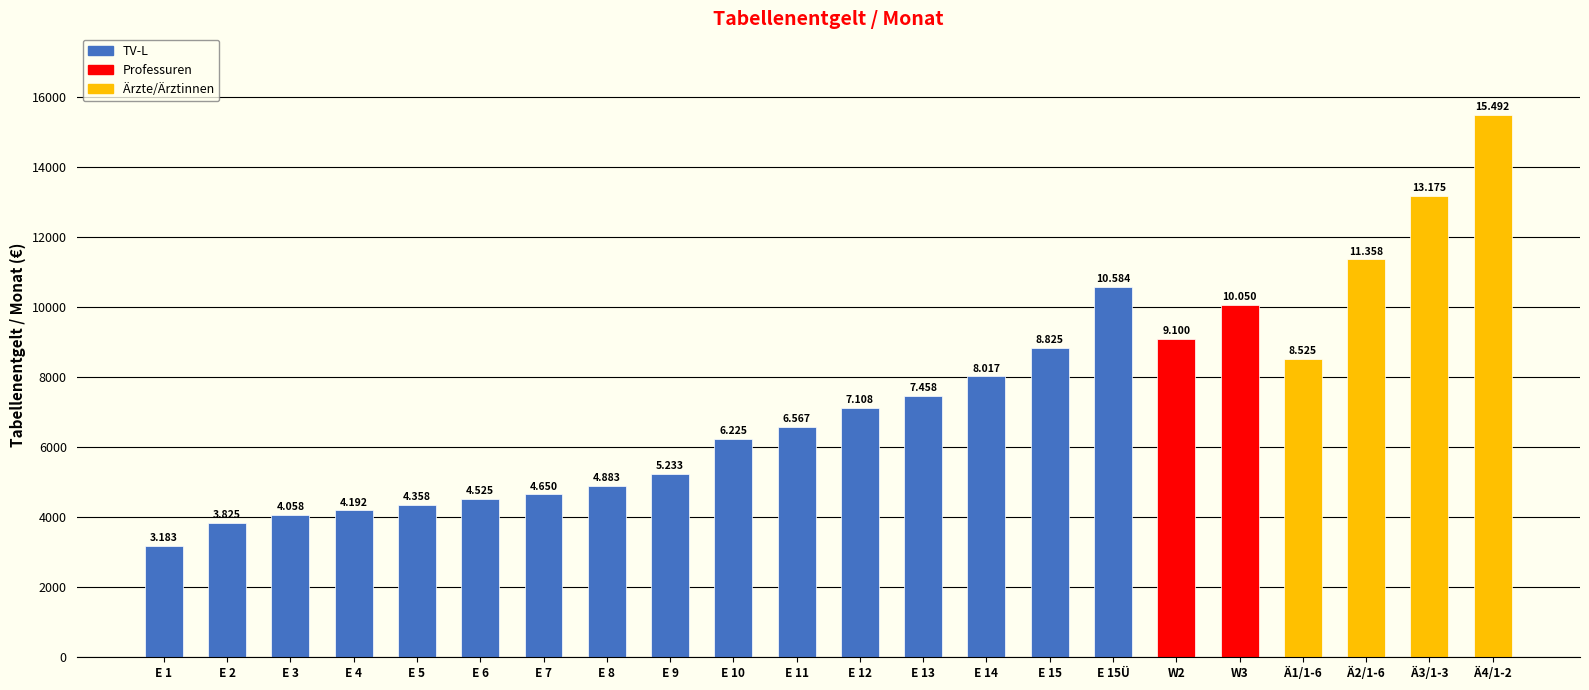

How many bars are there in total?

22